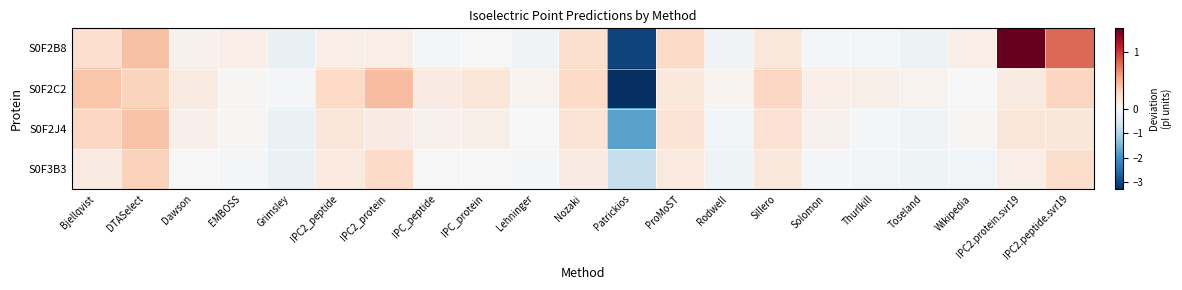

Which series has the widest spread of values?

S0F2B8